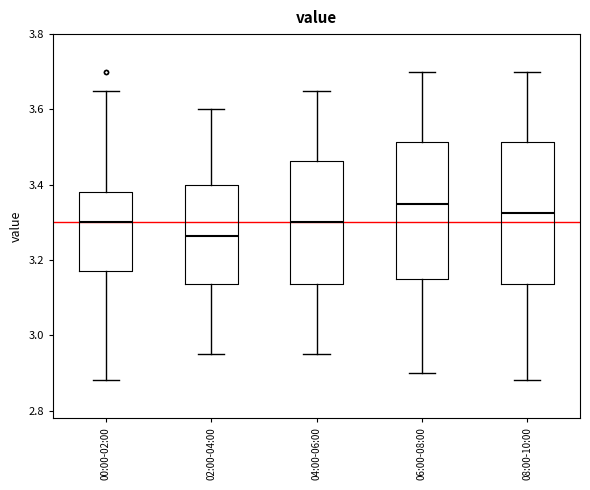

Reading left to right, read every box against the y-axis: the position of its median line, the range the box covers, and the ends of its whiskers. The values are not printed on the chart, so give them approximately, as read against the axis.

00:00-02:00: median 3.30, box 3.18 to 3.38, whiskers 2.88 to 3.66
02:00-04:00: median 3.26, box 3.14 to 3.40, whiskers 2.96 to 3.60
04:00-06:00: median 3.30, box 3.14 to 3.46, whiskers 2.96 to 3.66
06:00-08:00: median 3.36, box 3.16 to 3.52, whiskers 2.90 to 3.70
08:00-10:00: median 3.32, box 3.14 to 3.52, whiskers 2.88 to 3.70